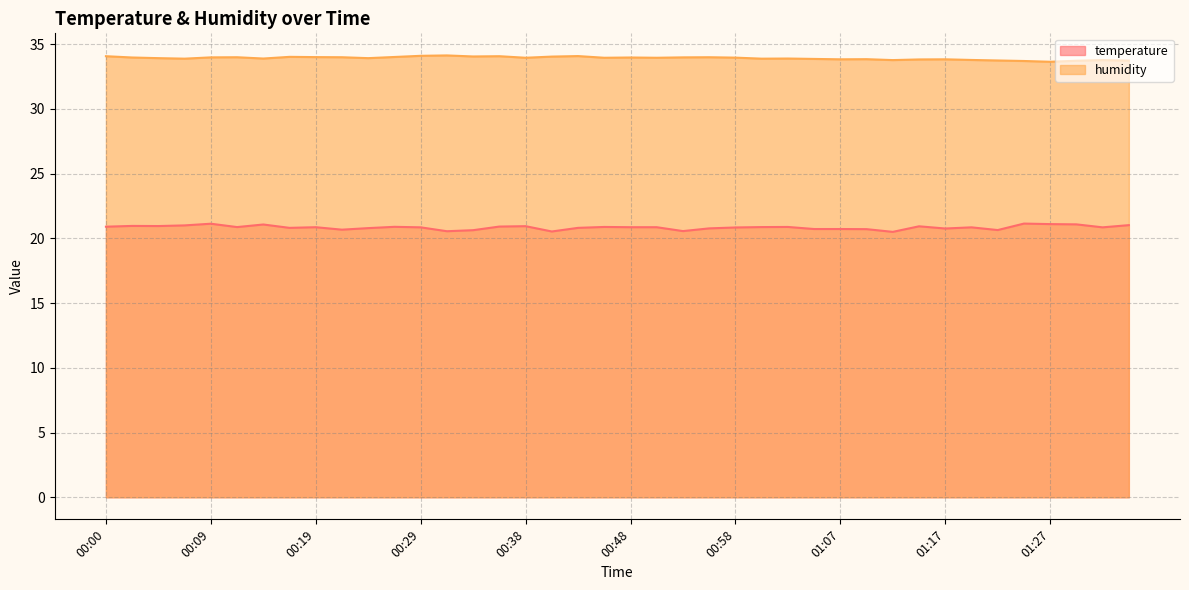

What are all the series names shown in the legend?

temperature, humidity